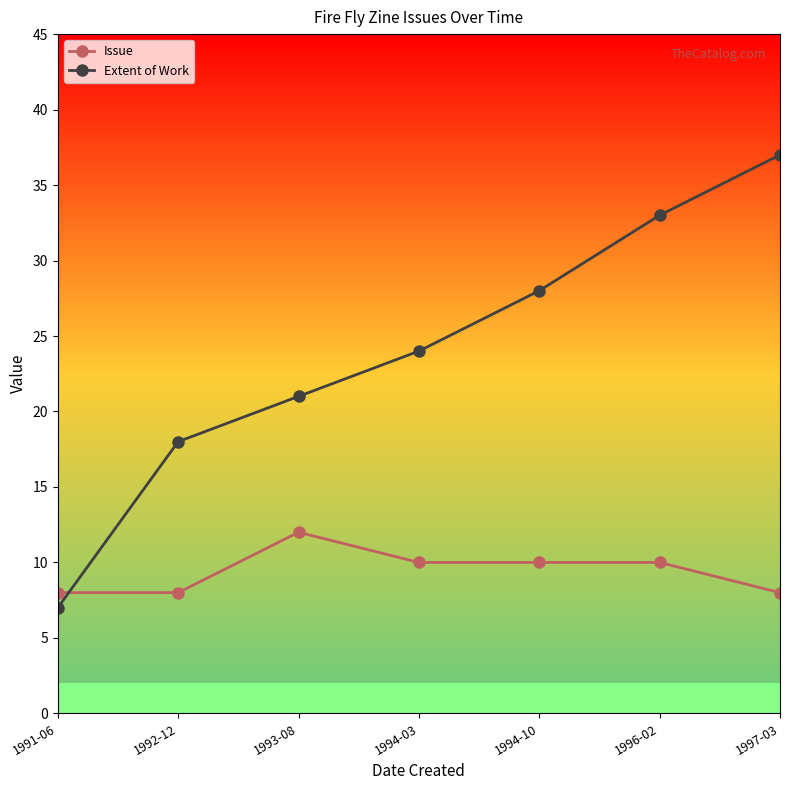

Is this an area chart (filled region under the line)?

No